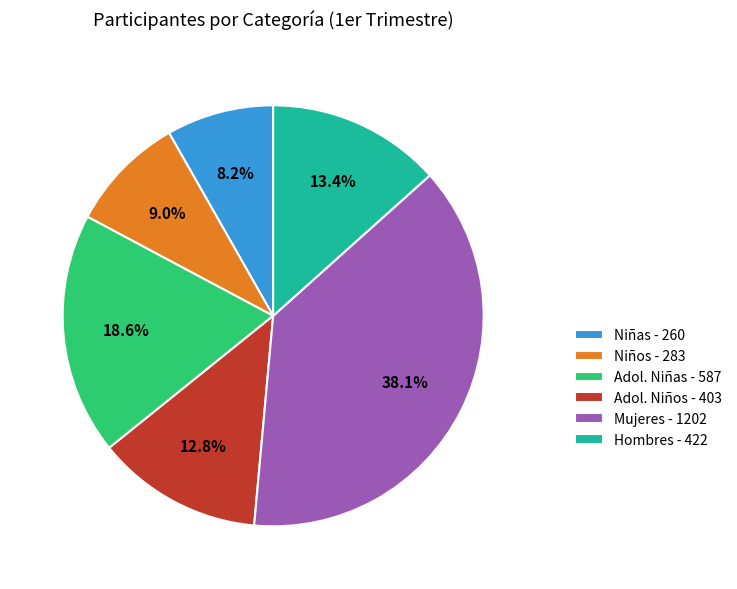

To the nearest percent, what is the average slice percentage?

17%